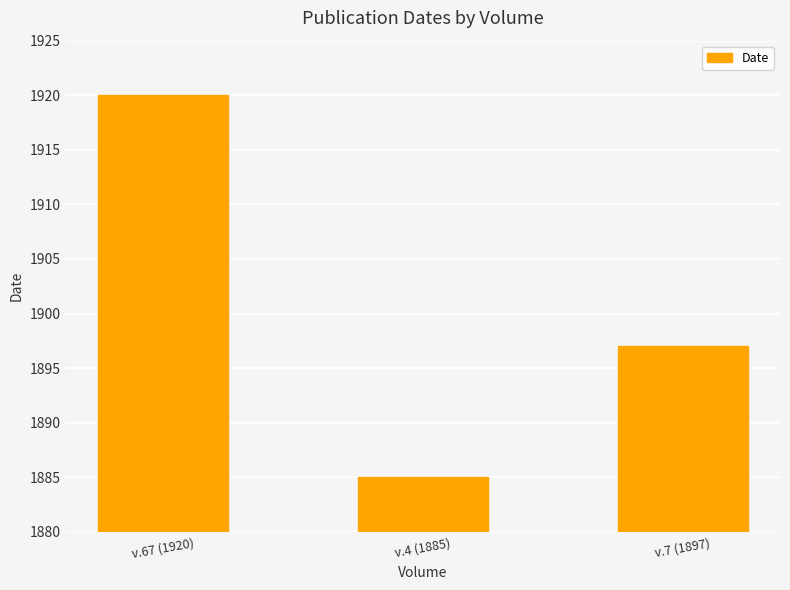

What is the value of the 1st bar from the left?

1920